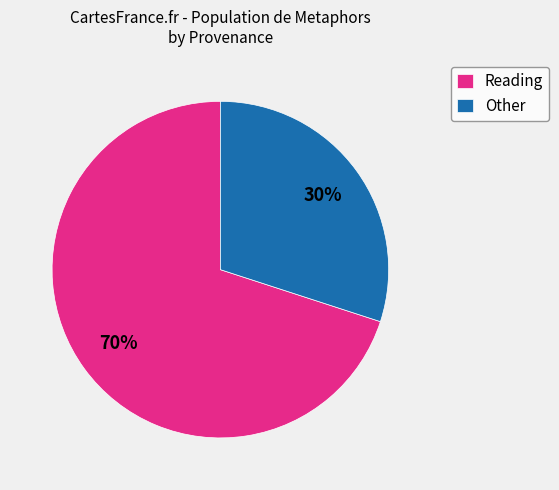

What is the smallest slice in the pie chart?

Other